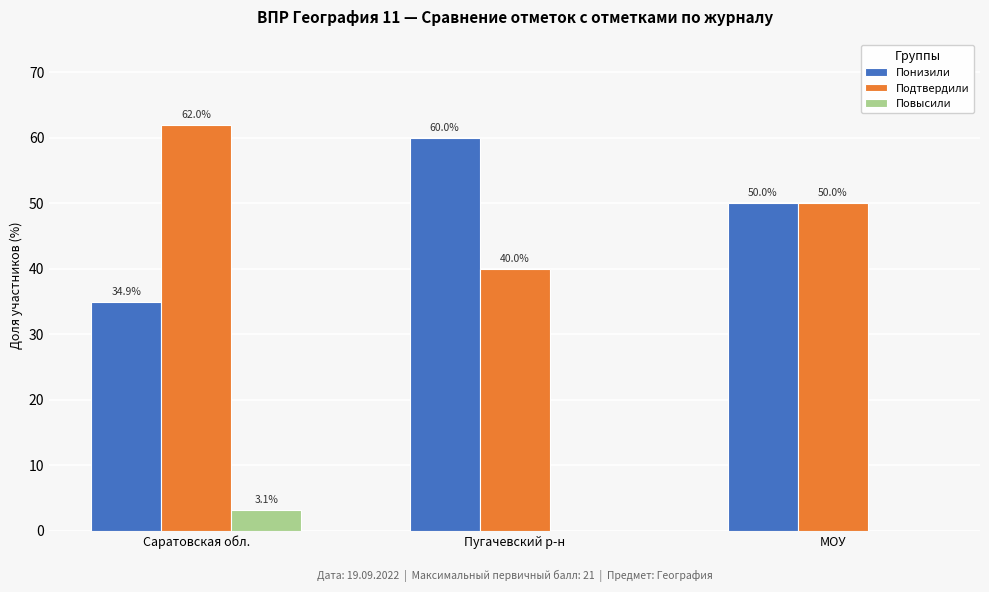

Is it true that Понизили equals 89.7 at Пугачевский р-н?

False